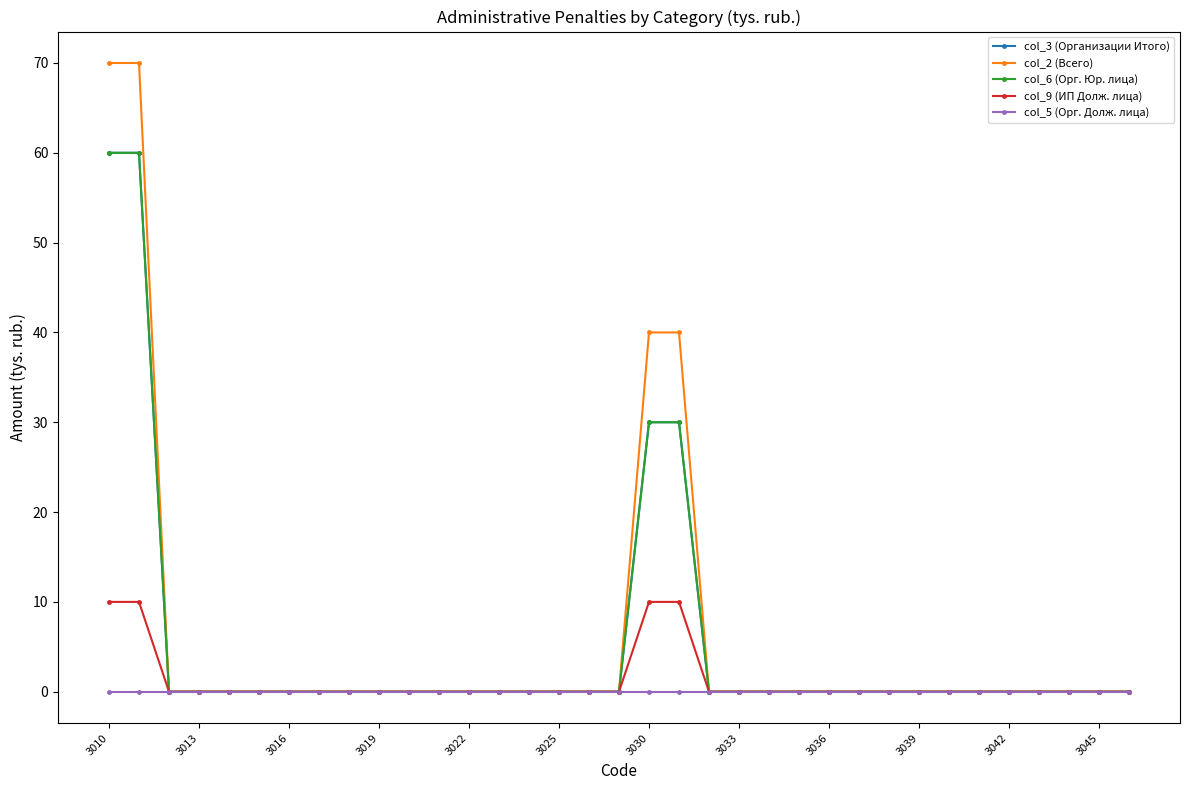

Does the chart have visible grid lines?

No